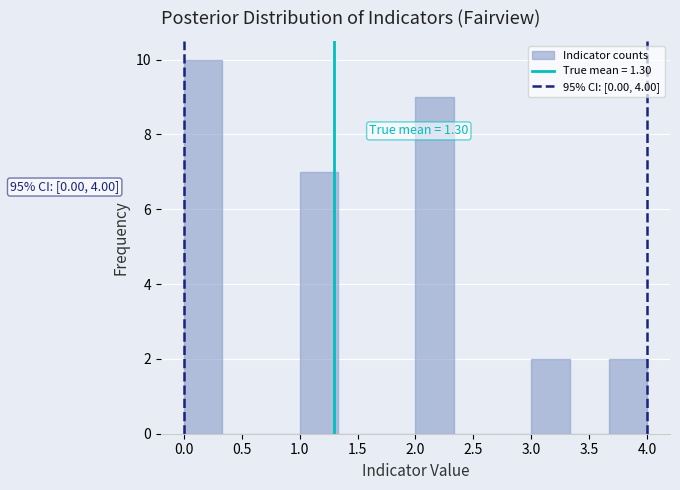

Which range on the x-axis has the tallest bar?

0.00 to 0.35